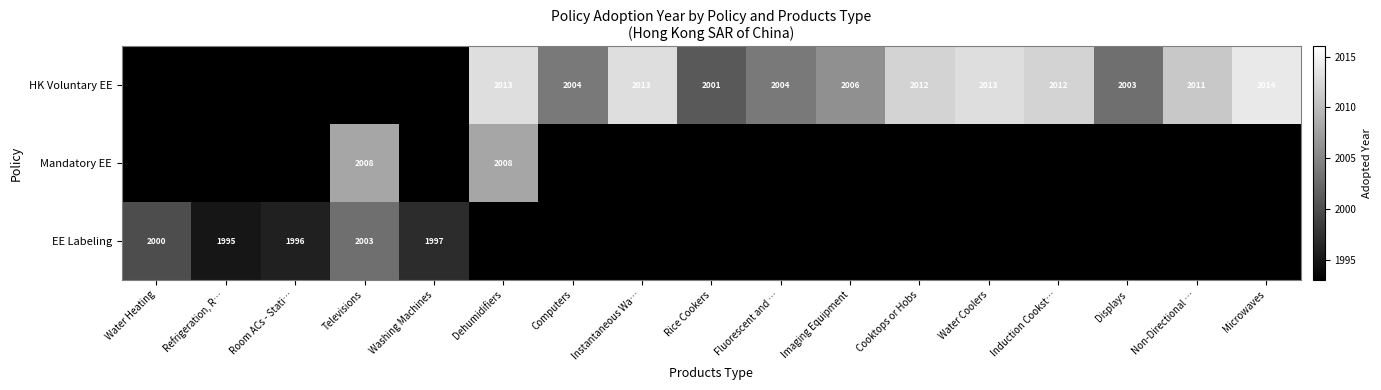

Which category has the highest value across all series?

Microwaves